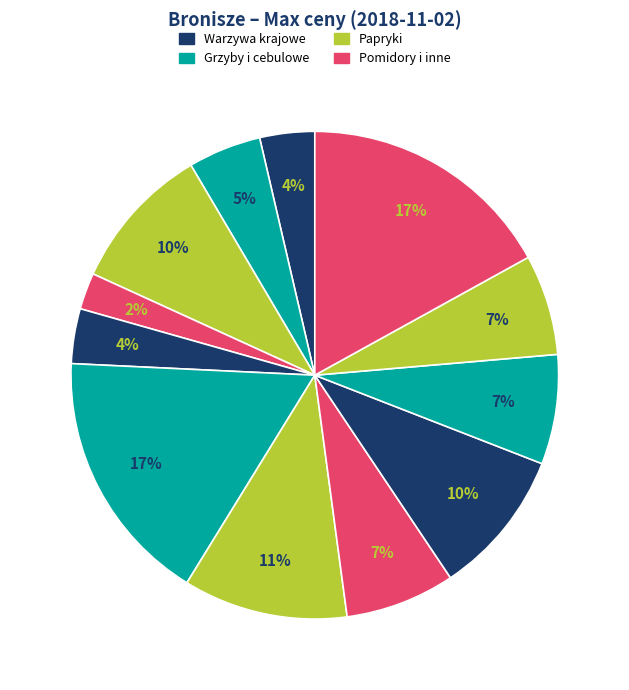

How many slices are in this pie chart?

12